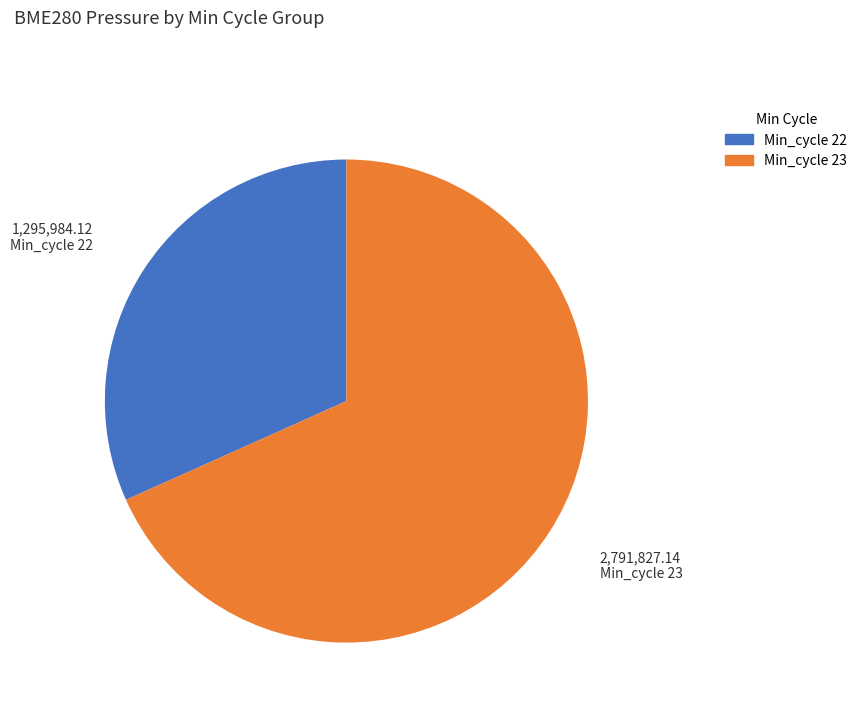

What is the smallest slice in the pie chart?

Min_cycle 22